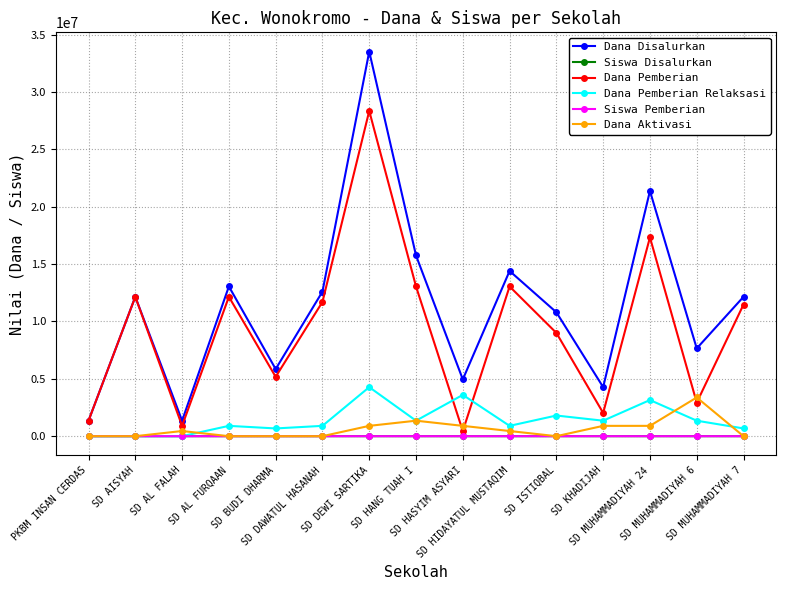

Which series has the largest total across all categories?

Dana Disalurkan